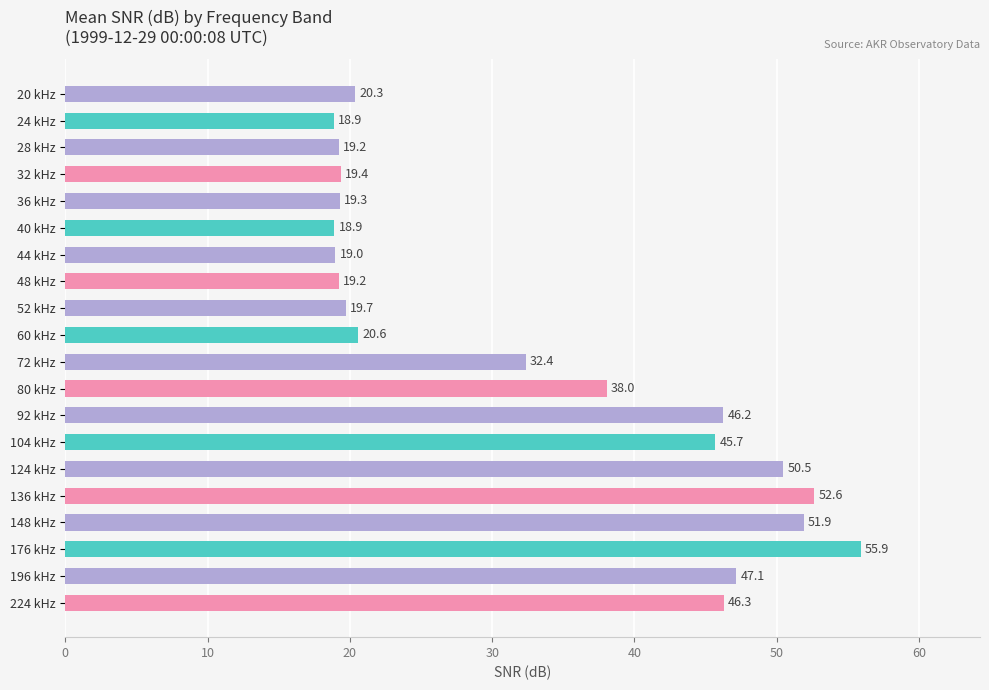

True or false: the data shows 12.1 at 52 kHz.

False